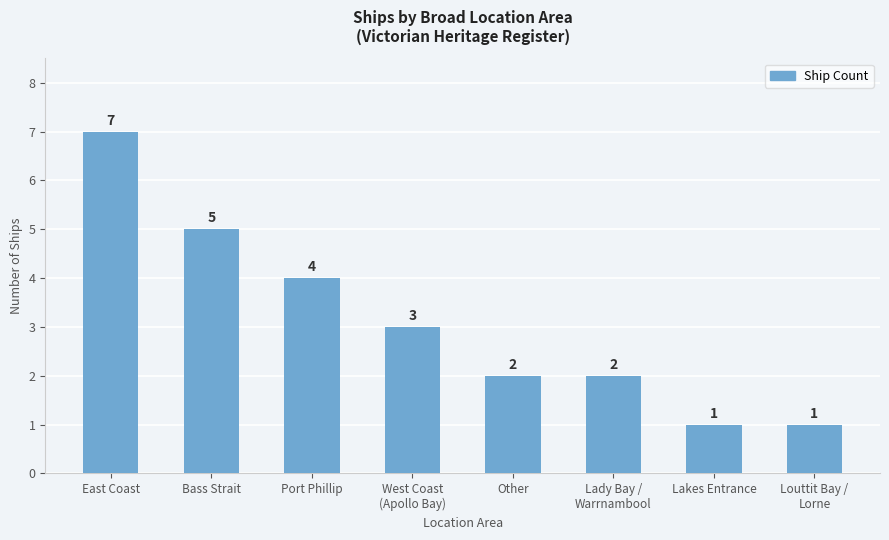

What is the maximum value shown in the chart?

7